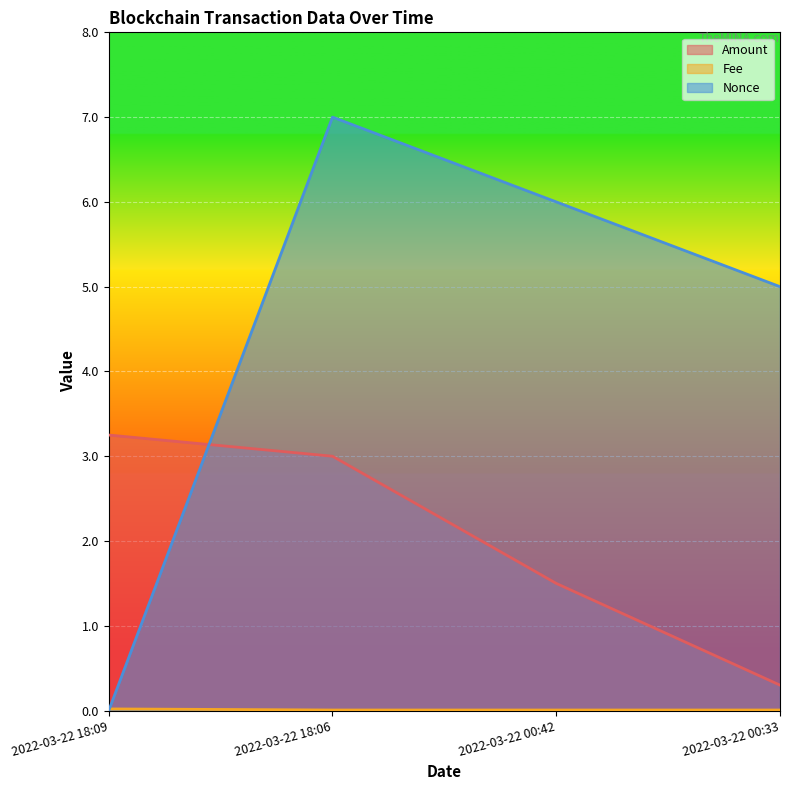

What is the sum of the Nonce values at 2022-03-22 18:06 and 2022-03-22 00:33?

12.0